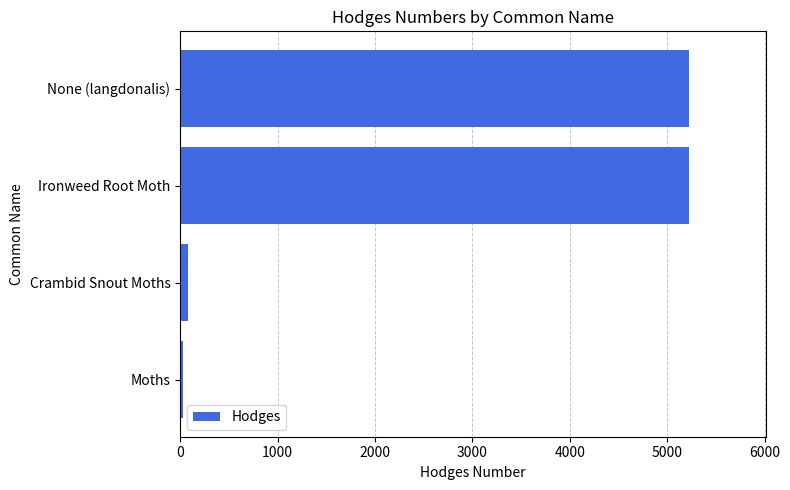

At which label is the value closest to 2629?

Crambid Snout Moths